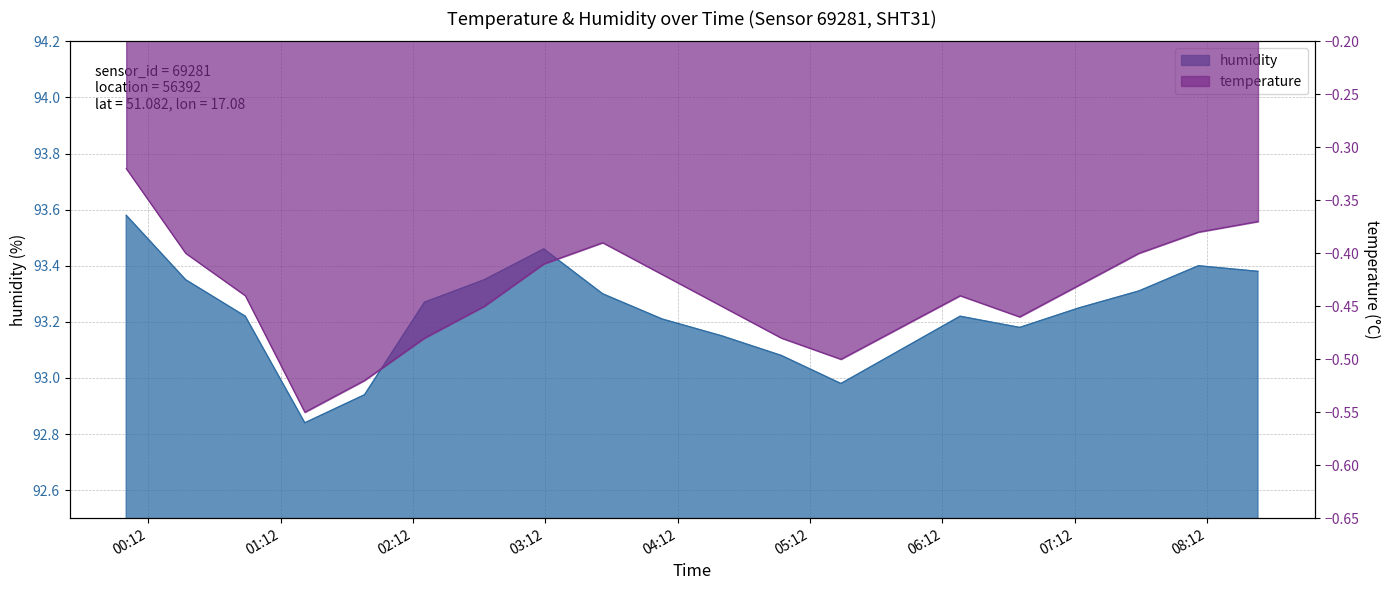

True or false: humidity and temperature intersect in this chart.

False